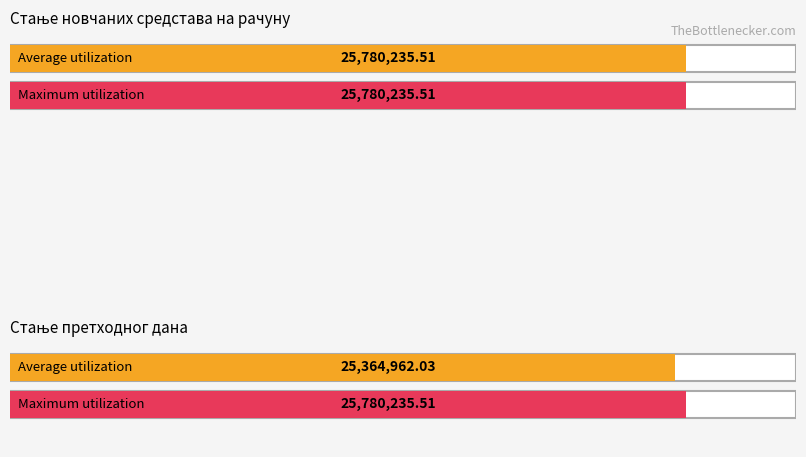

How many categories are shown in the chart?

2